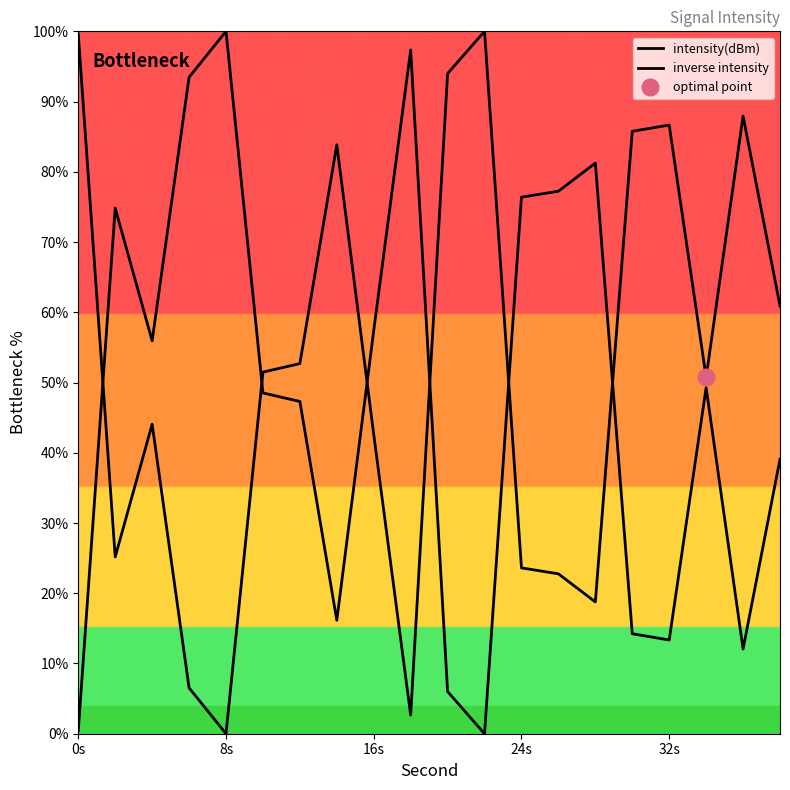

Which series has the largest total across all categories?

intensity(dBm)